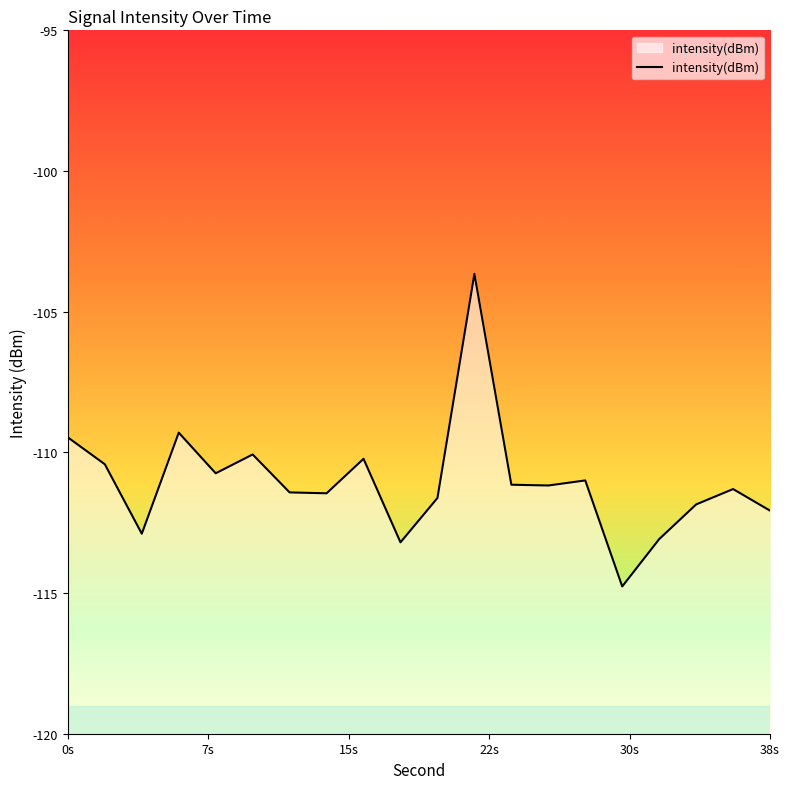

What is the difference between the maximum and minimum values?

11.1